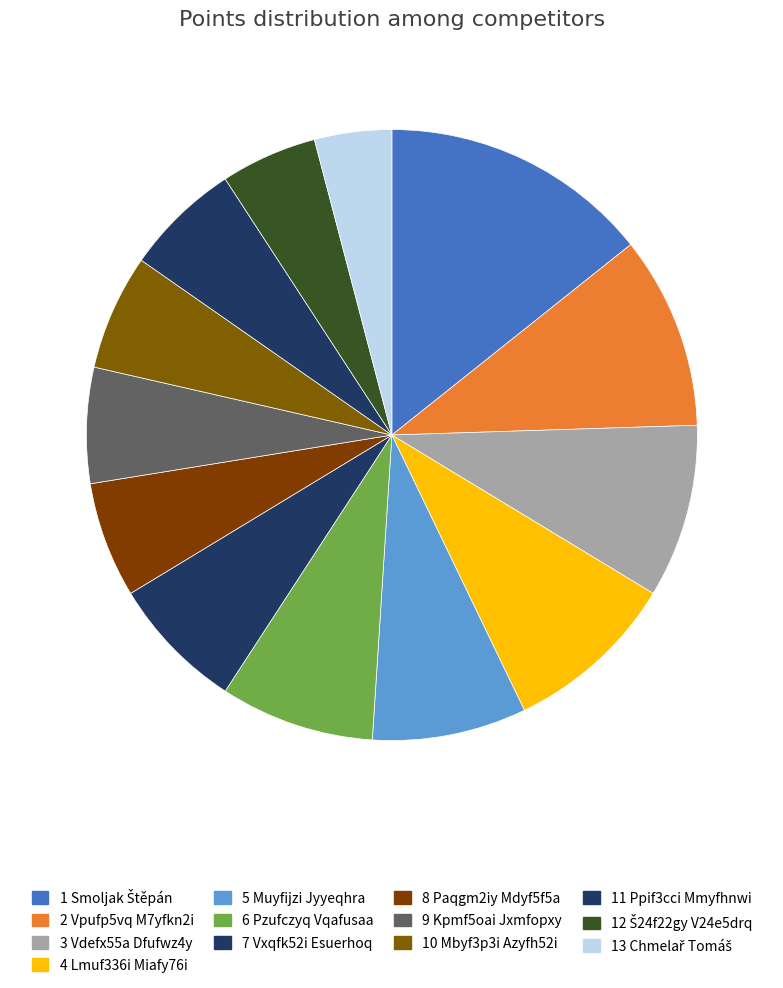

Is it true that 5 Muyfijzi Jyyeqhra is 8% of the pie?

True